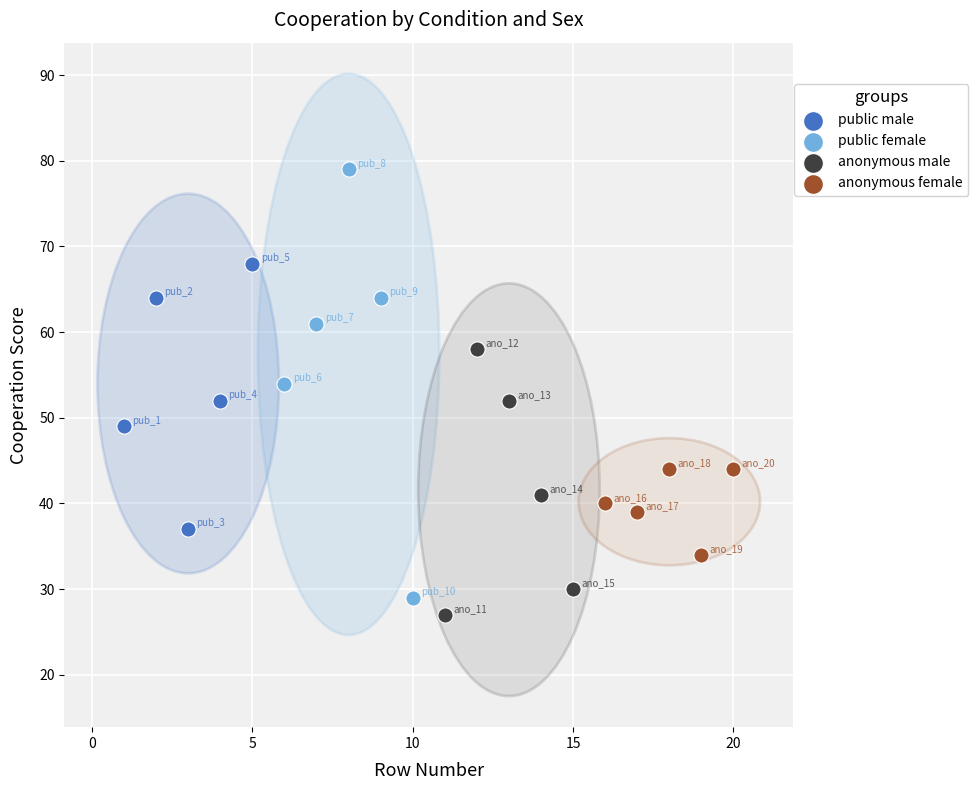

What are all the series names shown in the legend?

public male, public female, anonymous male, anonymous female